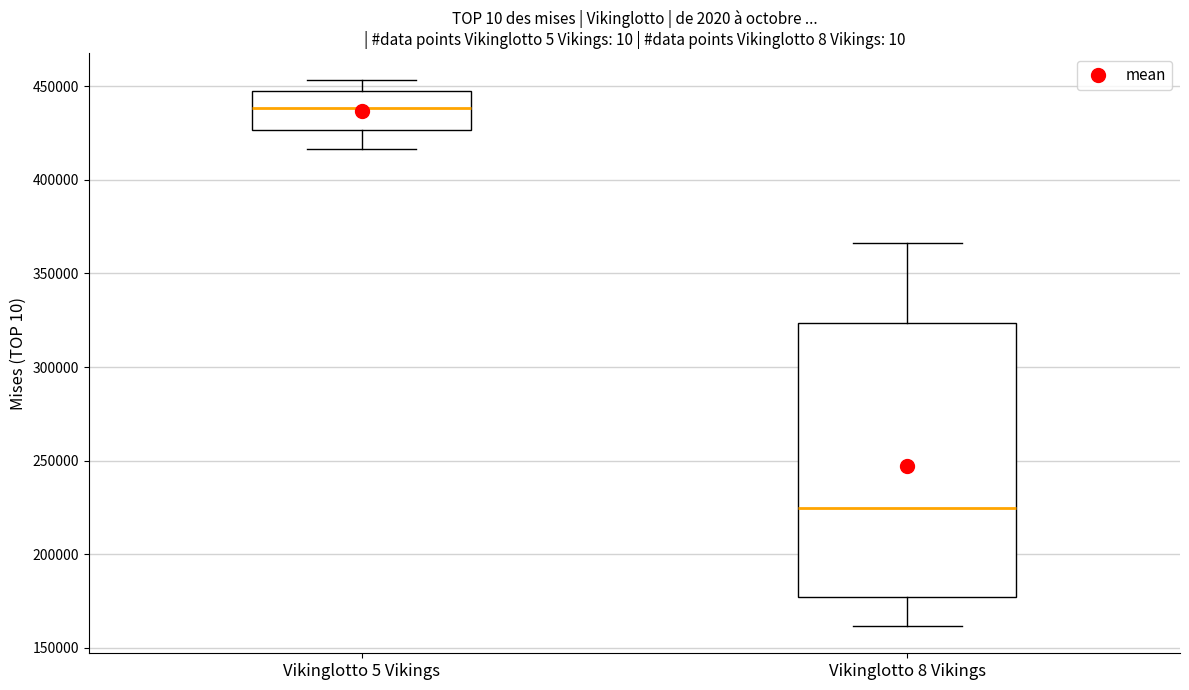

Reading left to right, read every box against the y-axis: the position of its median line, the range the box covers, and the ends of its whiskers. The values are not printed on the chart, so give them approximately, as read against the axis.

Vikinglotto 5 Vikings: median 440000, box 425000 to 445000, whiskers 415000 to 455000
Vikinglotto 8 Vikings: median 225000, box 175000 to 325000, whiskers 160000 to 365000